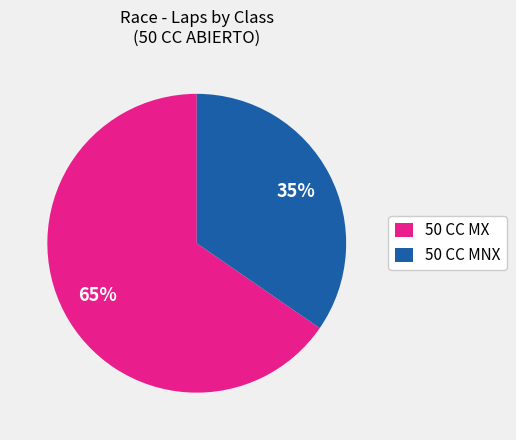

Is there any slice that represents more than half of the pie?

Yes